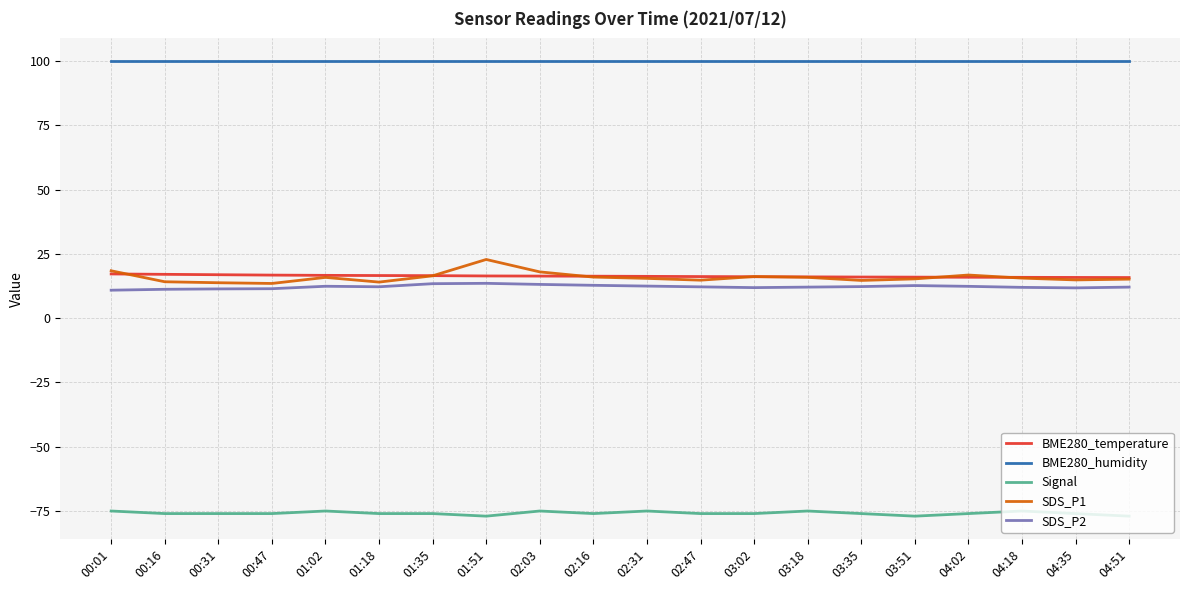

True or false: Signal and SDS_P1 cross at least once.

False